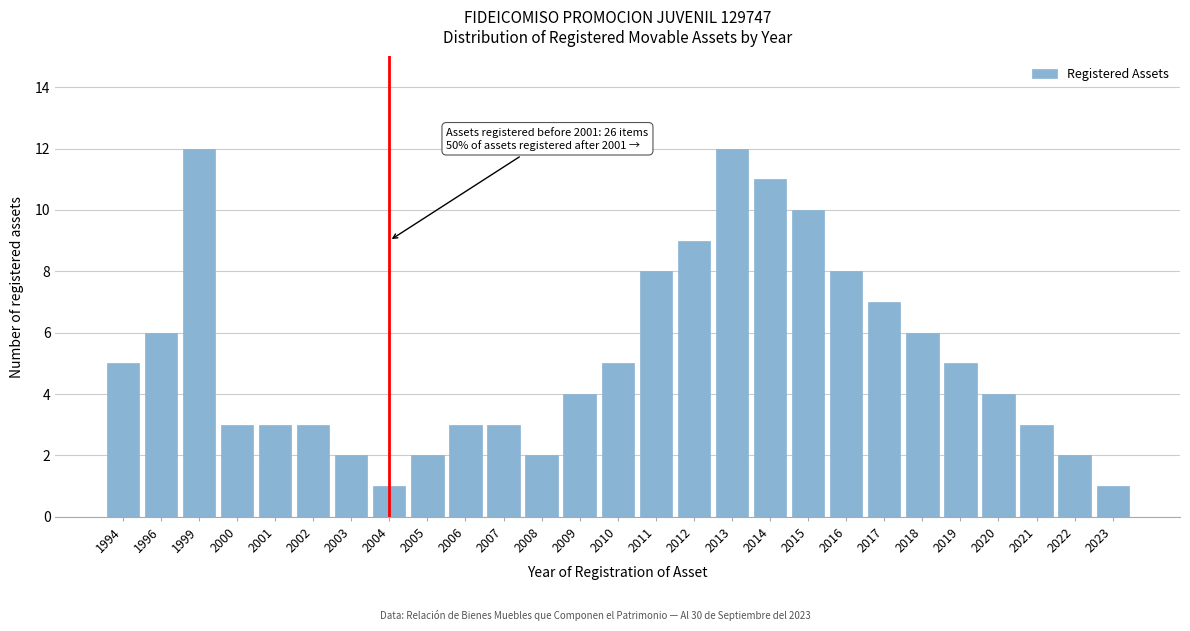

Reading left to right, extract all data points from this chart.

1994=5	1996=6	1999=12	2000=3	2001=3	2002=3	2003=2	2004=1	2005=2	2006=3	2007=3	2008=2	2009=4	2010=5	2011=8	2012=9	2013=12	2014=11	2015=10	2016=8	2017=7	2018=6	2019=5	2020=4	2021=3	2022=2	2023=1